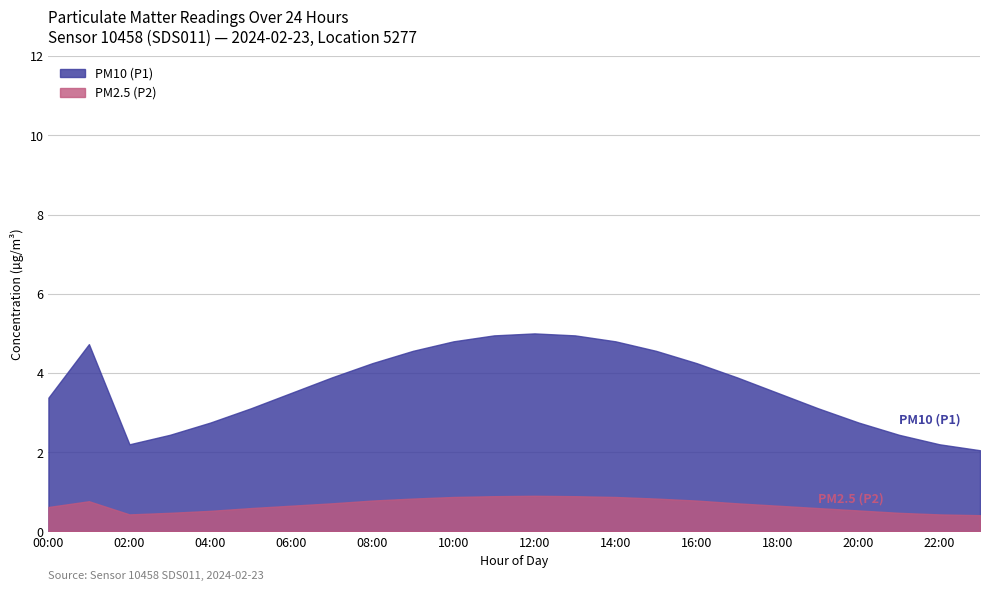

What is the lowest value of the PM2.5 (P2) series?

0.4